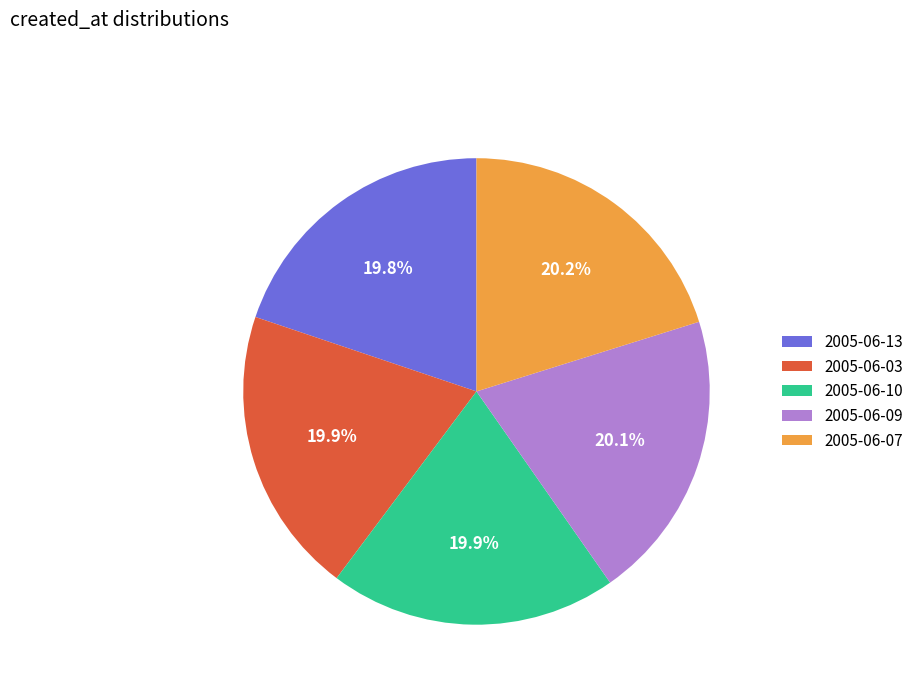

Does any single category account for the majority?

No